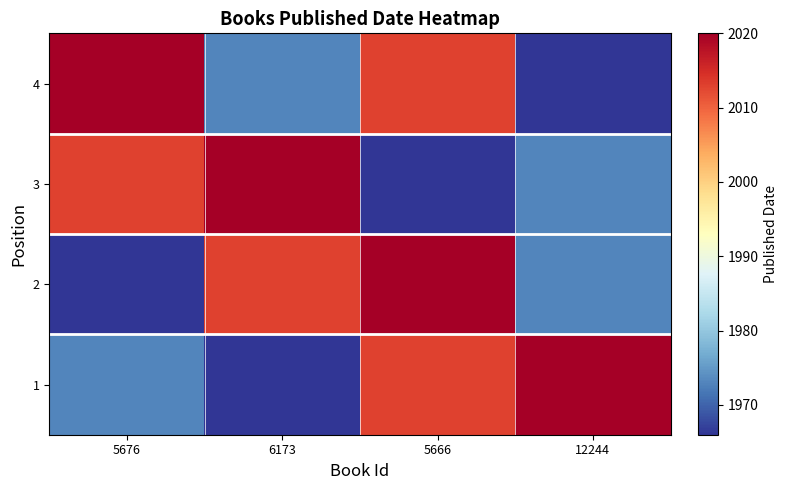

What is the total value across all series at 12244?

7932